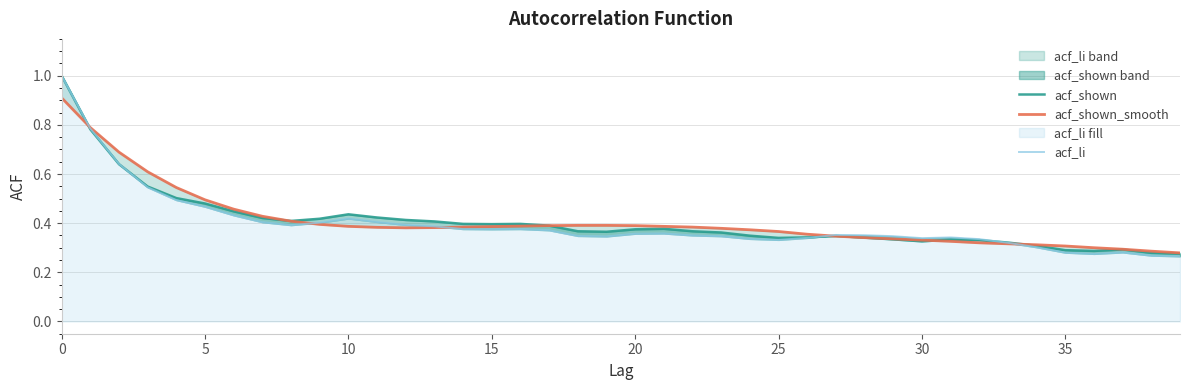

After their last crossing, which series has the higher values: acf_shown_smooth or acf_shown?

acf_shown_smooth